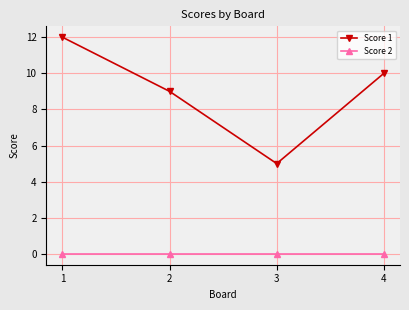

What is the difference between the Score 1 values at 3 and 4?

5